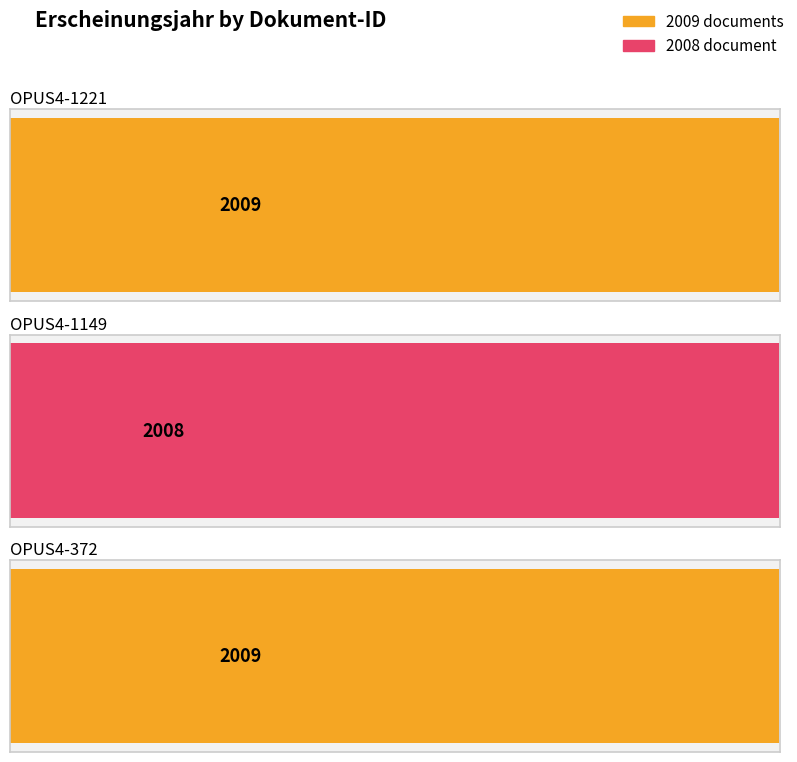

Reading left to right, list all the values displayed in this chart.

OPUS4-1221=2009	OPUS4-1149=2008	OPUS4-372=2009